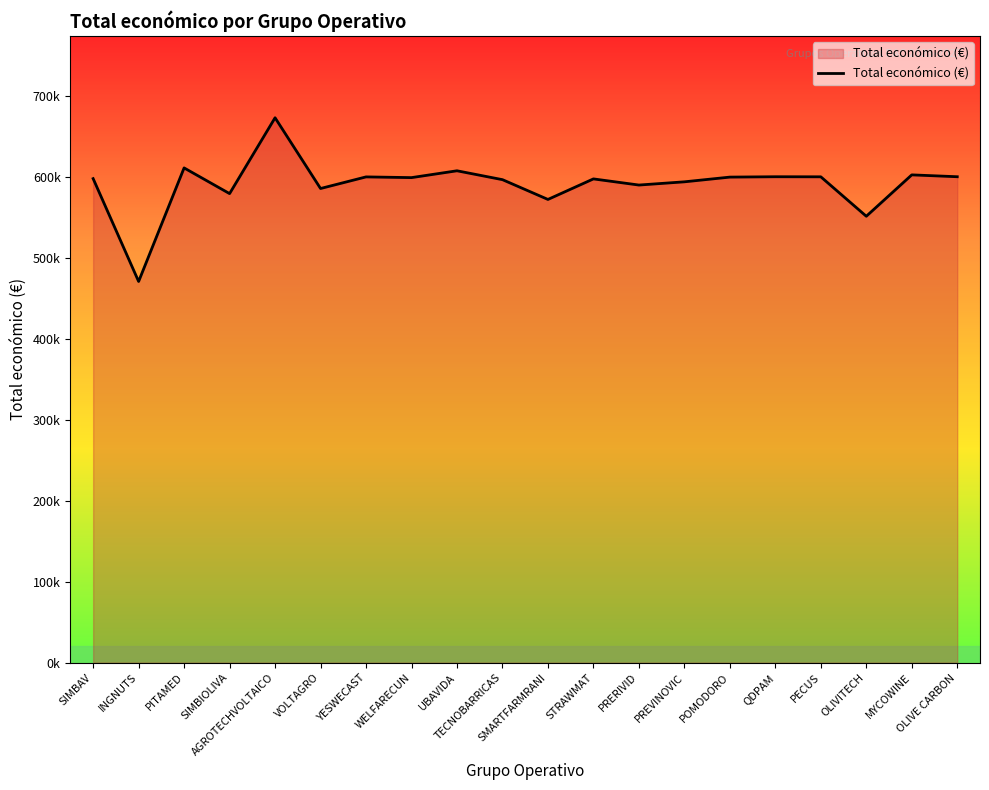

What is the value of the 19th point from the left?

602295